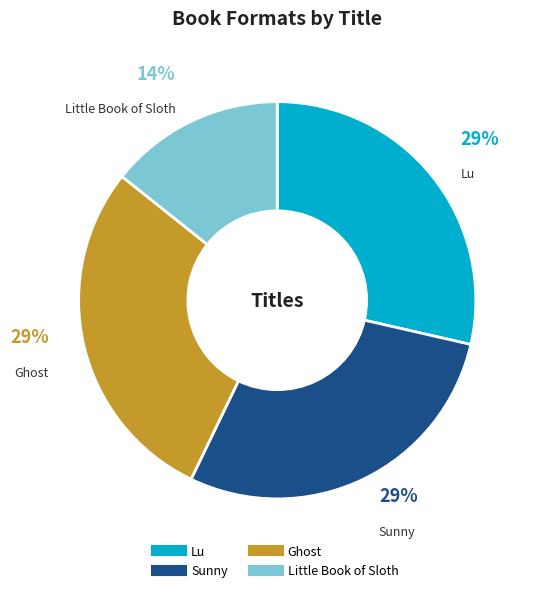

Does any single category account for the majority?

No